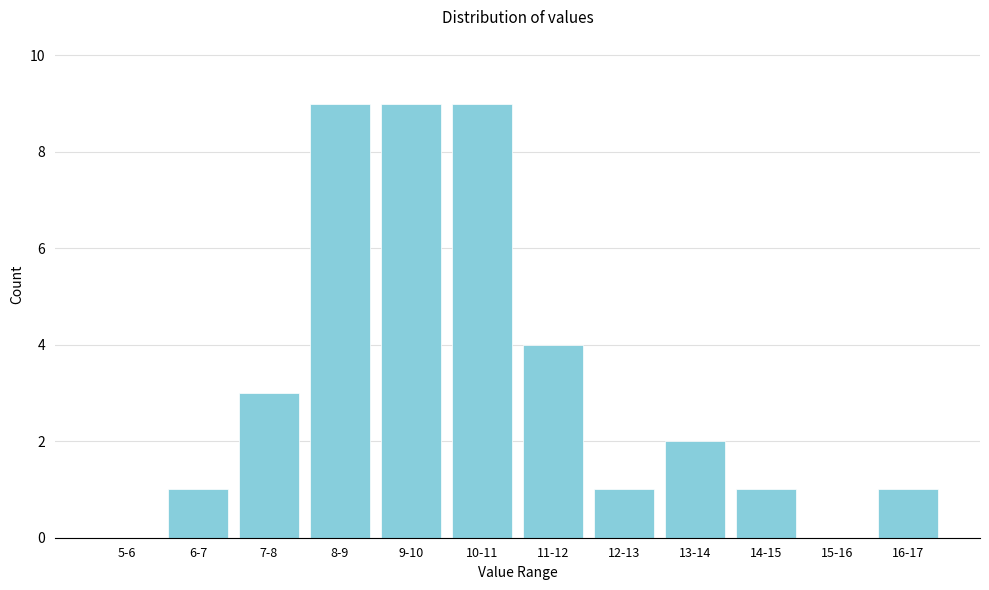

Reading left to right, what are all the values shown in this chart?

5-6=0	6-7=1	7-8=3	8-9=9	9-10=9	10-11=9	11-12=4	12-13=1	13-14=2	14-15=1	15-16=0	16-17=1